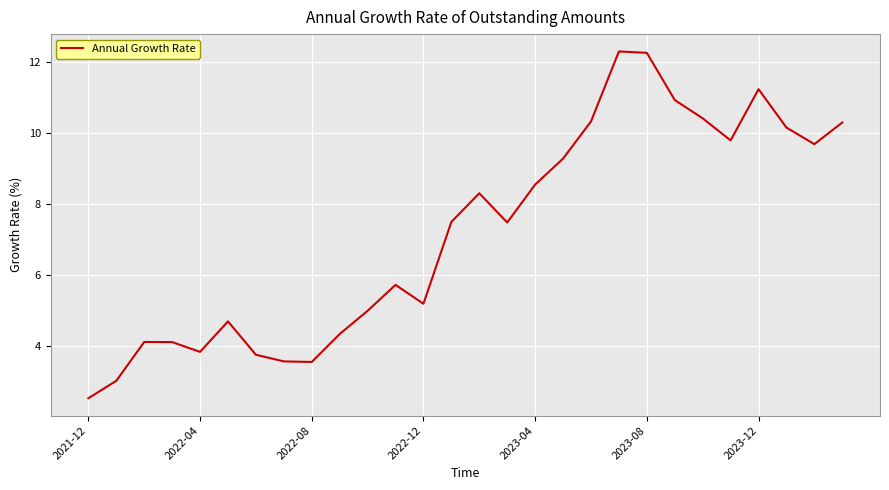

What is the sum of all values?

201.9